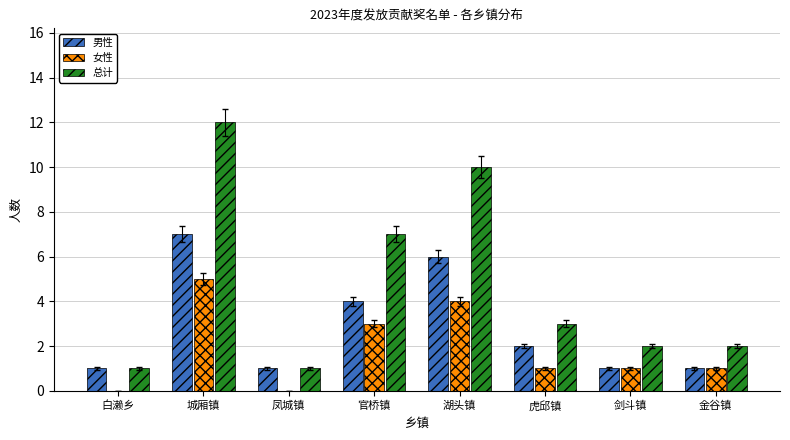

What is the sum of the 总计 values at 城厢镇 and 湖头镇?

22